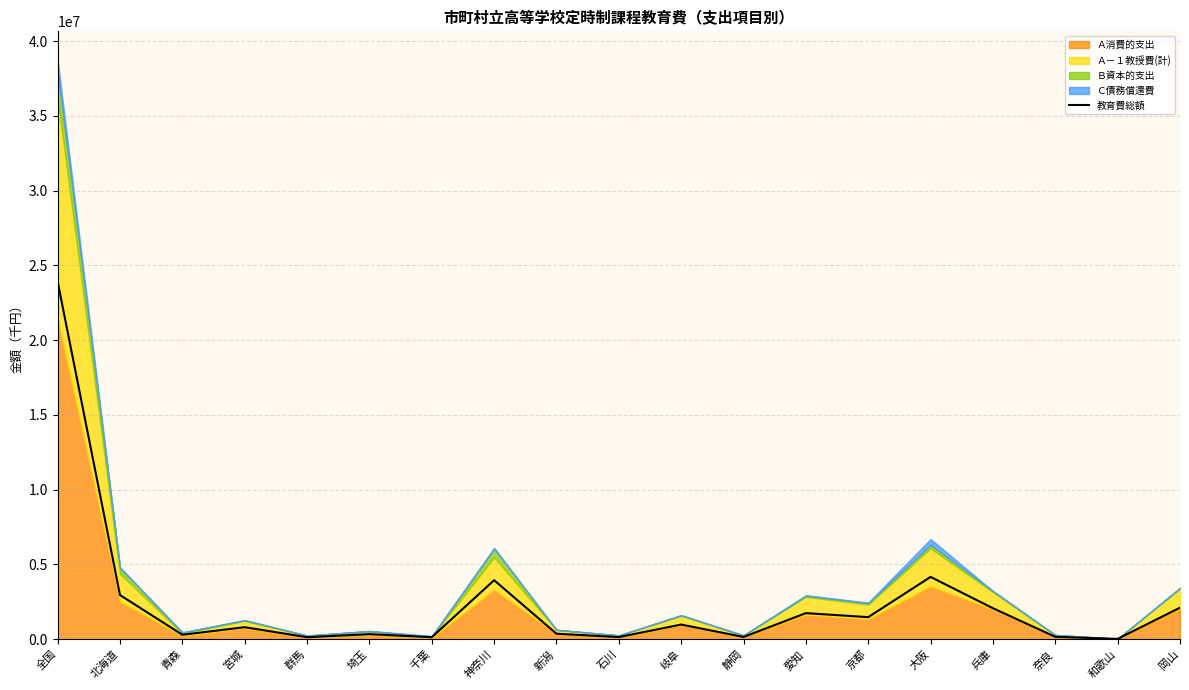

What position from the right is 石川?

10